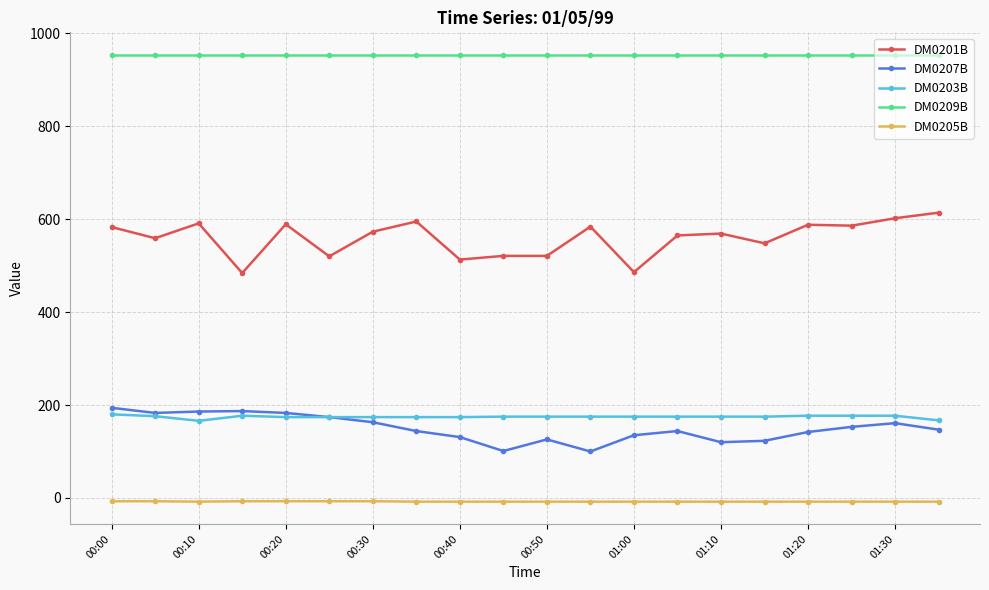

How many lines are shown in the chart?

5